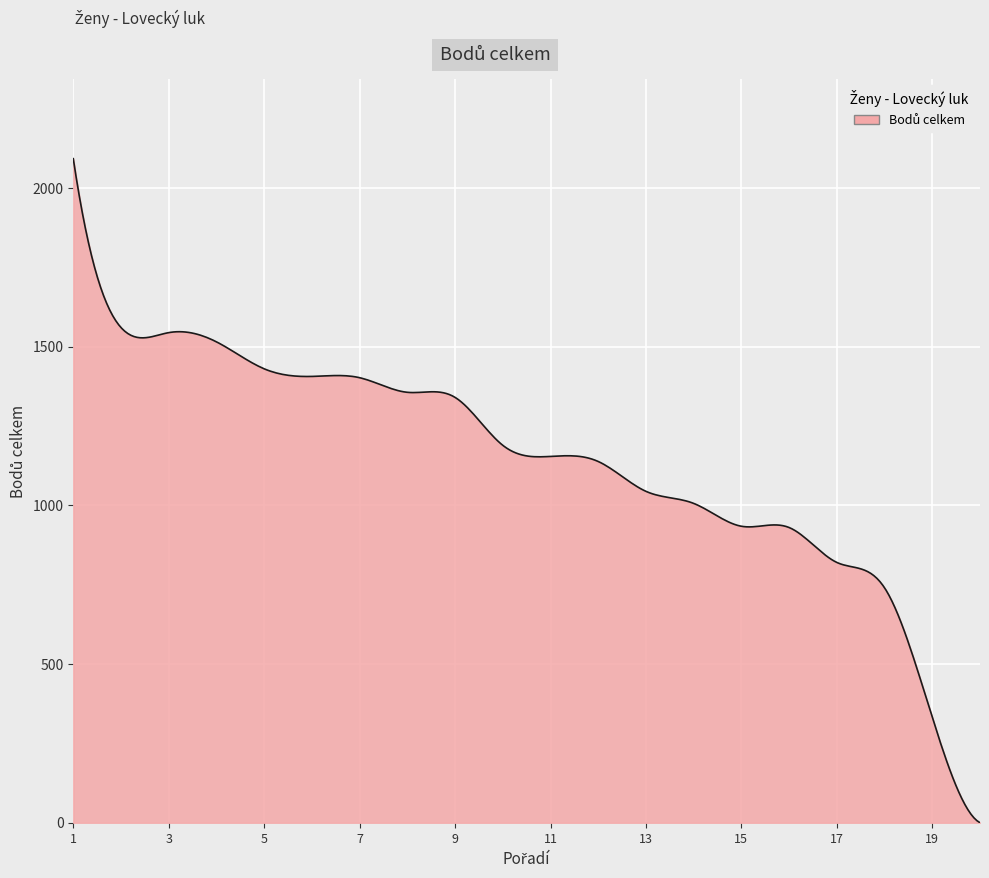

What is the difference between the maximum and minimum values?

2092.0